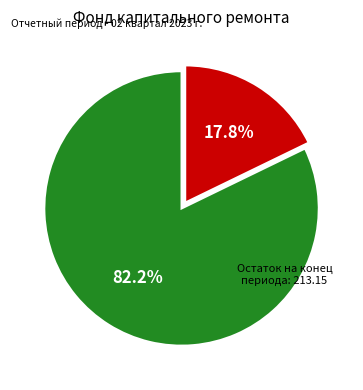

Is there a majority slice in this chart?

Yes